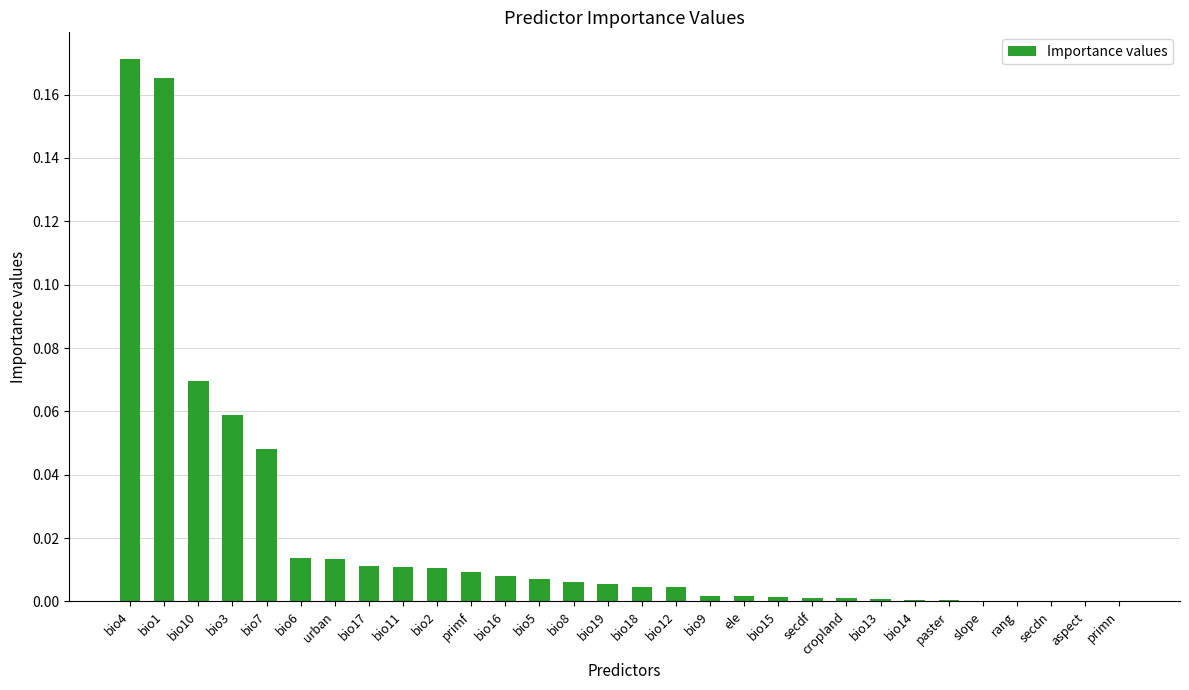

Is it true that the value at ele is 0.0?

True